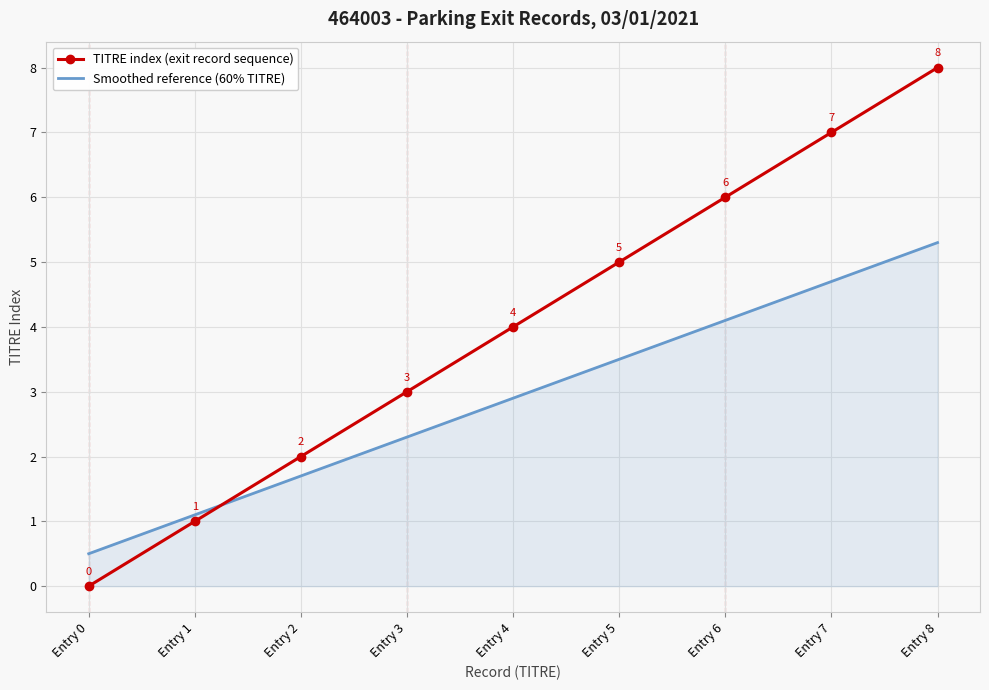

List the series in order of their peak value, lowest first.

Smoothed reference (60% TITRE), TITRE index (exit record sequence)